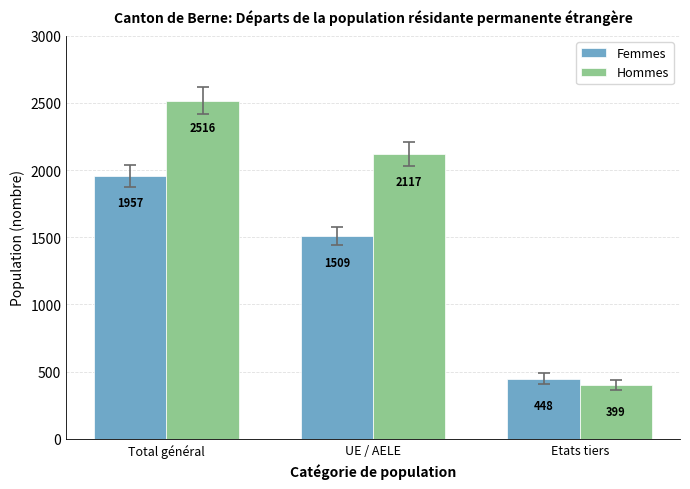

At which label does Femmes reach its peak?

Total général